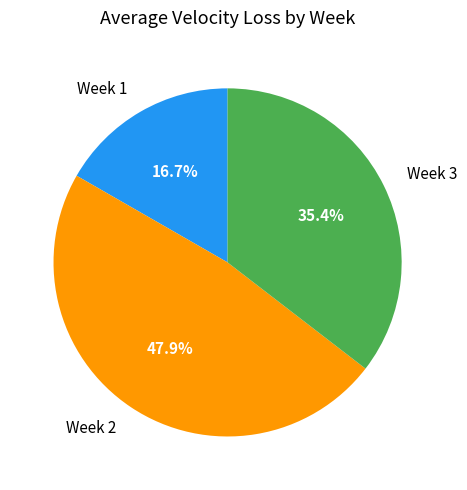

How many slices are in this pie chart?

3